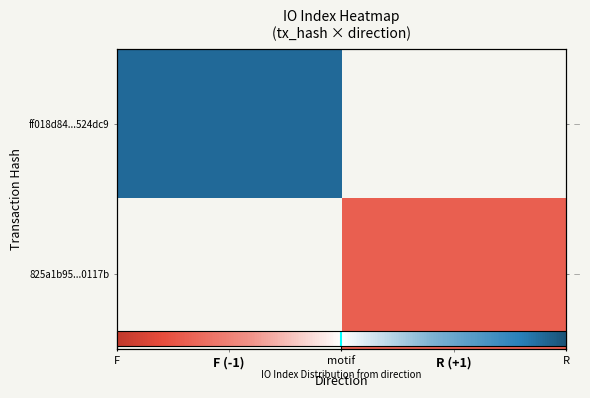

List the series in order of their overall mean, highest first.

ff018d84...524dc9, 825a1b95...0117b